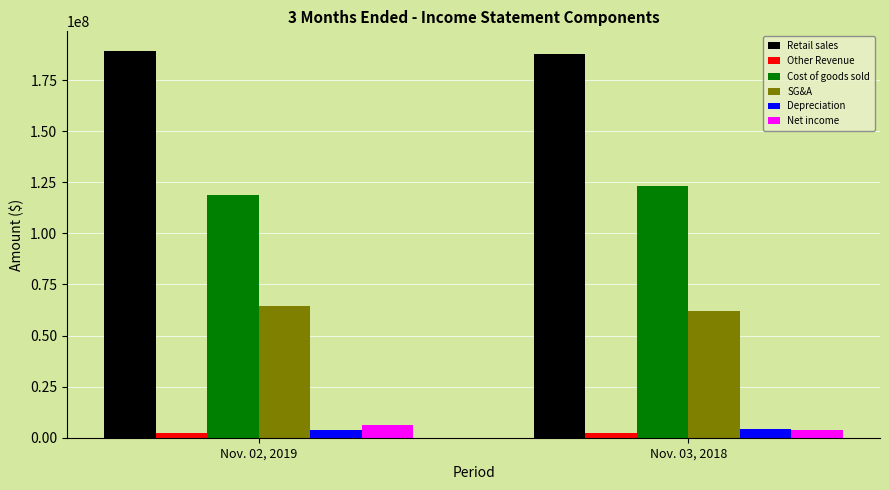

What is the sum of all Depreciation values?

7938000